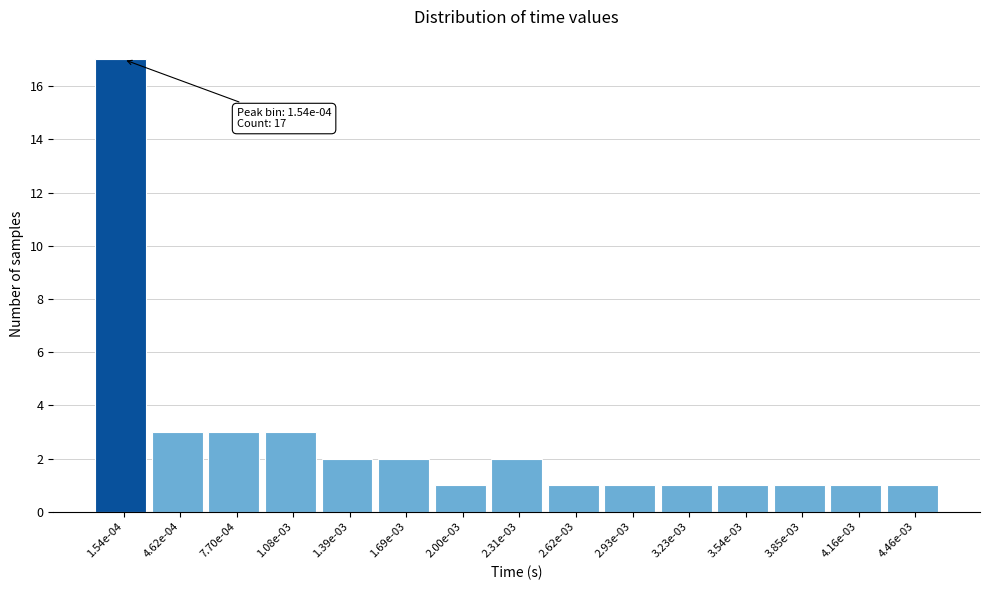

Reading left to right, what are all the values shown in this chart?

17	3	3	3	2	2	1	2	1	1	1	1	1	1	1